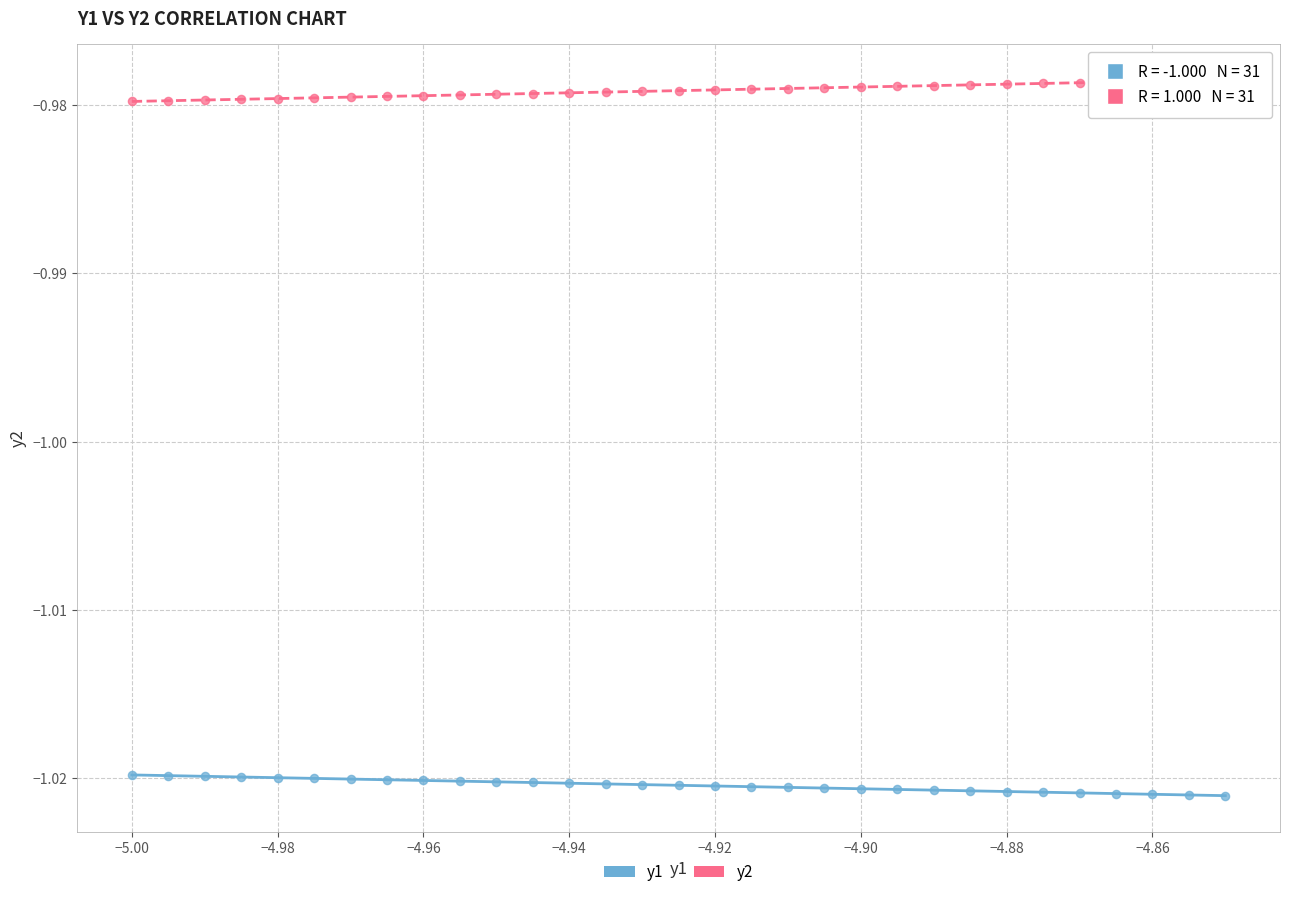

What are all the series names shown in the legend?

y1, y2